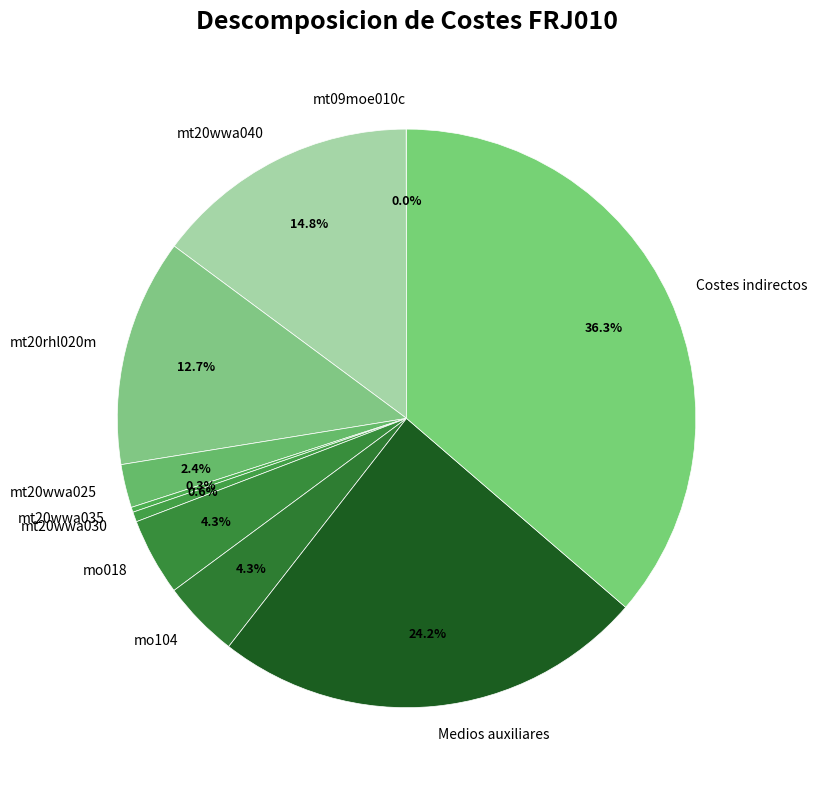

True or false: mt20wwa040 accounts for 15% of the total.

True